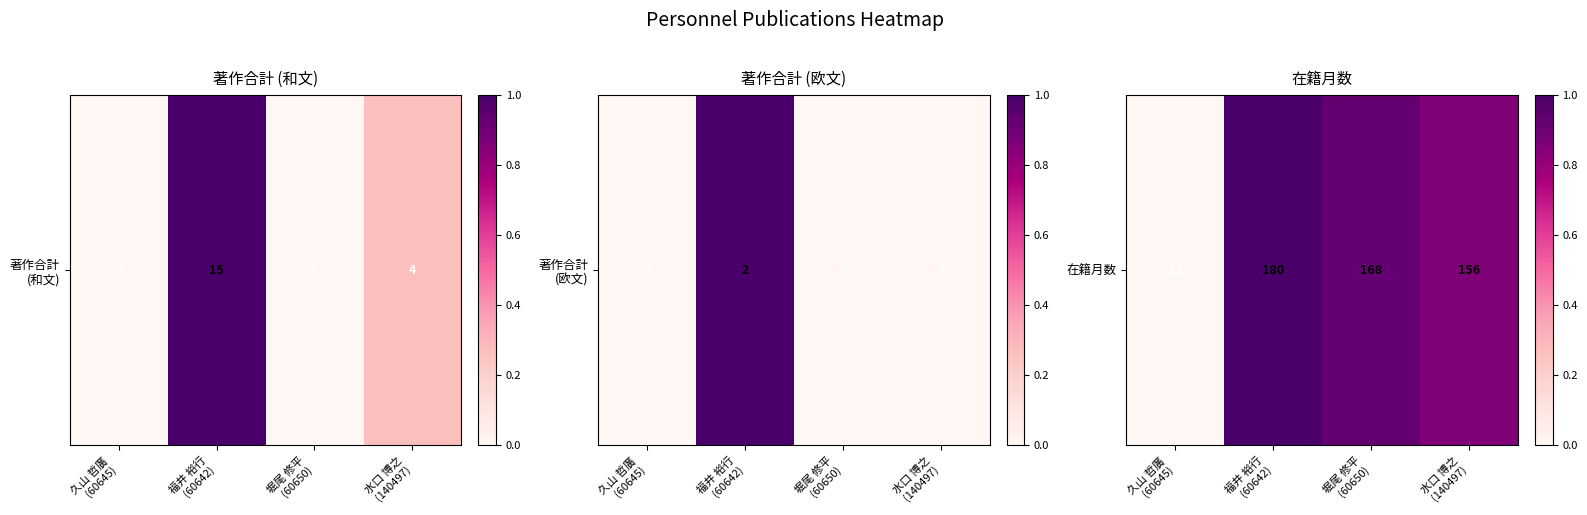

Between 水口 博之
(140497) and 久山 哲廣
(60645), which is larger?

水口 博之
(140497)